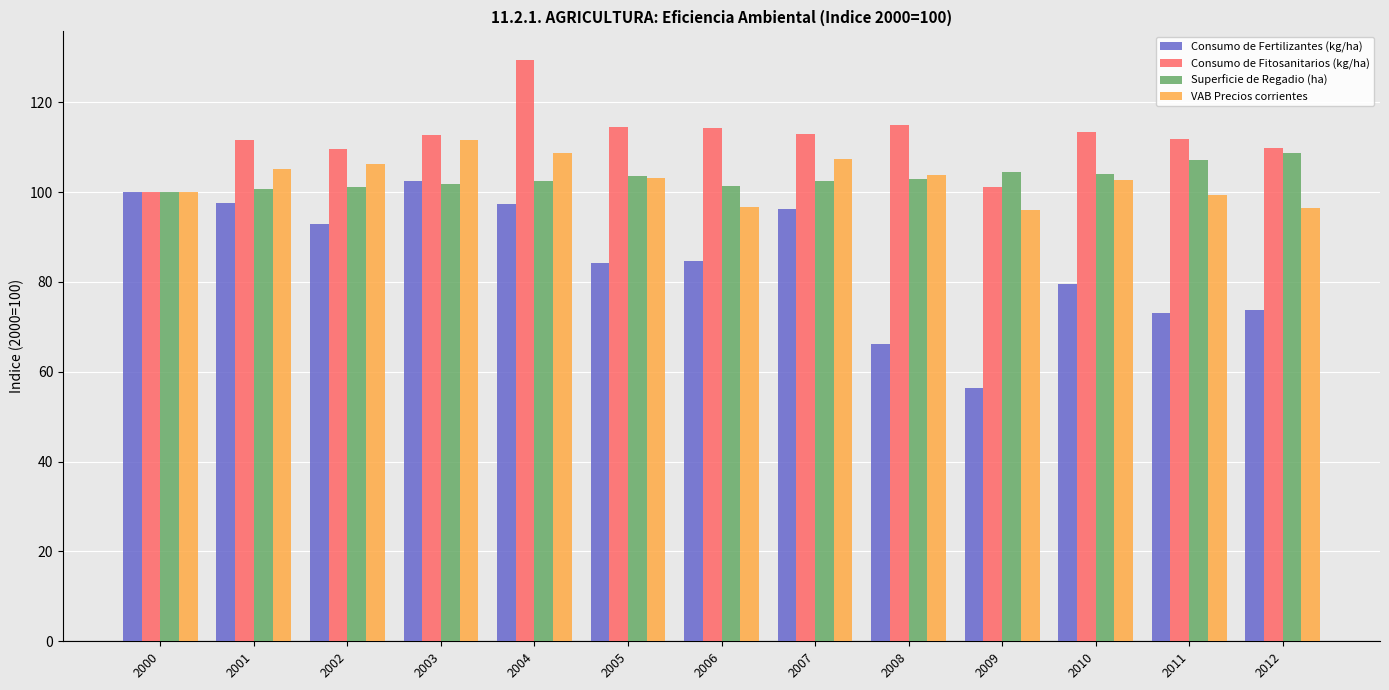

How many groups of bars are there?

13